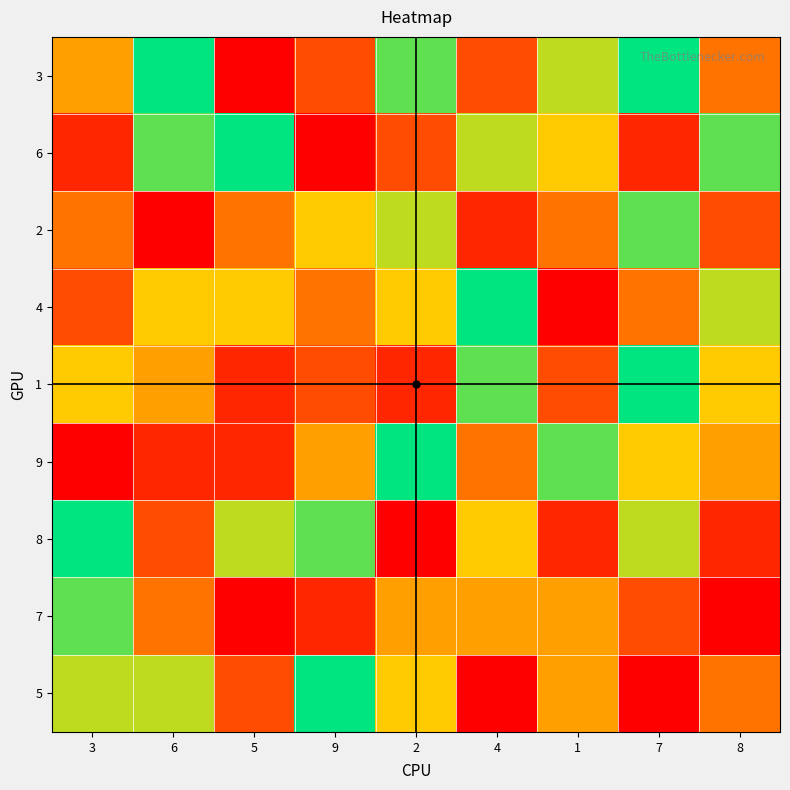

Reading left to right, list all the values displayed in this chart.

3: 3=5	6=9	5=1	9=3	2=8	4=3	1=7	7=9	8=4
6: 3=2	6=8	5=9	9=1	2=3	4=7	1=6	7=2	8=8
2: 3=4	6=1	5=4	9=6	2=7	4=2	1=4	7=8	8=3
4: 3=3	6=6	5=6	9=4	2=6	4=9	1=1	7=4	8=7
1: 3=6	6=5	5=2	9=3	2=2	4=8	1=3	7=9	8=6
9: 3=1	6=2	5=2	9=5	2=9	4=4	1=8	7=6	8=5
8: 3=9	6=3	5=7	9=8	2=1	4=6	1=2	7=7	8=2
7: 3=8	6=4	5=1	9=2	2=5	4=5	1=5	7=3	8=1
5: 3=7	6=7	5=3	9=9	2=6	4=1	1=5	7=1	8=4